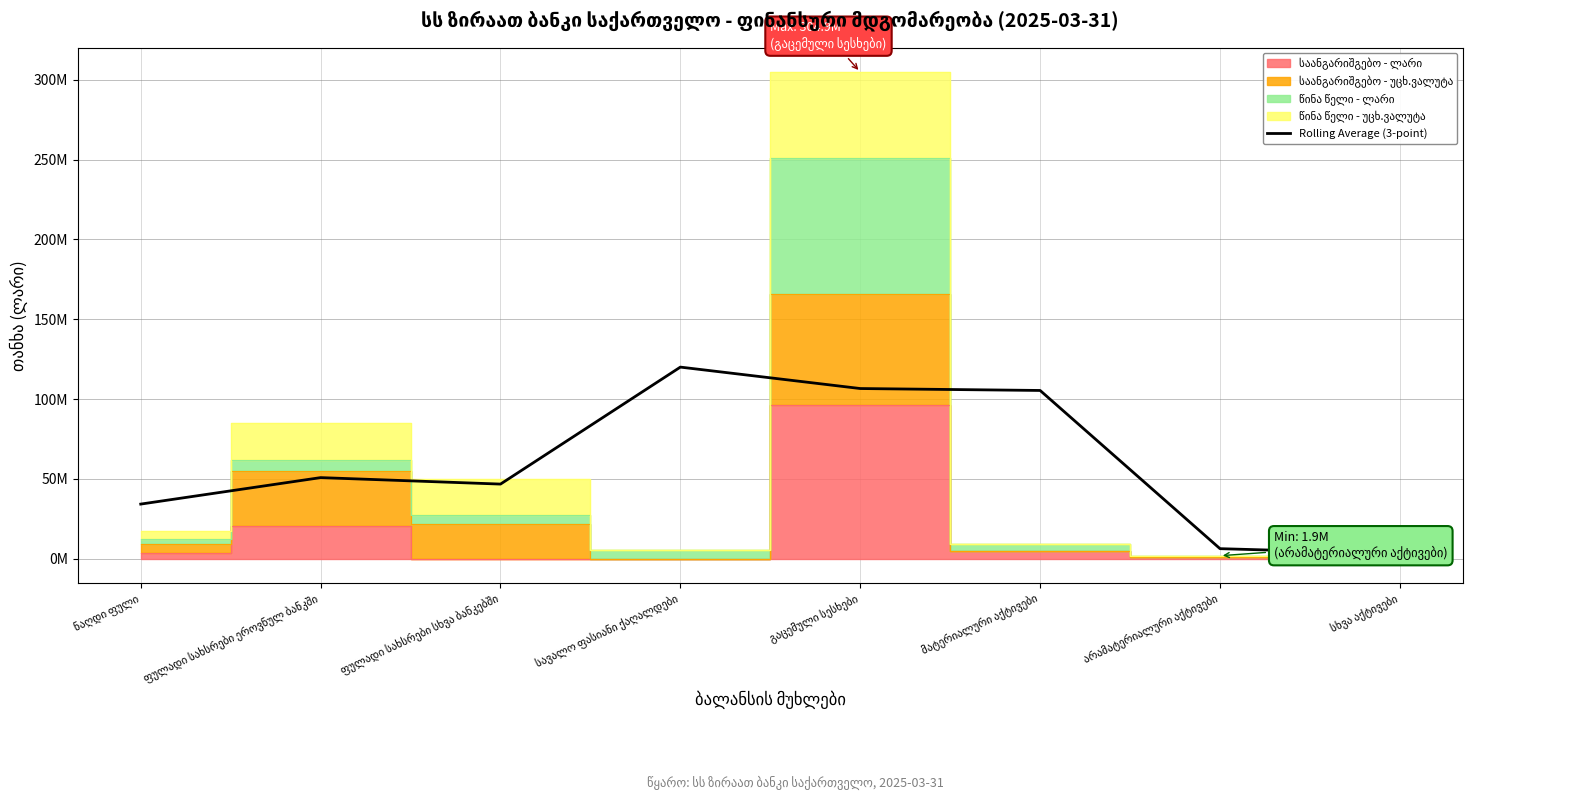

How many categories are shown in the chart?

8